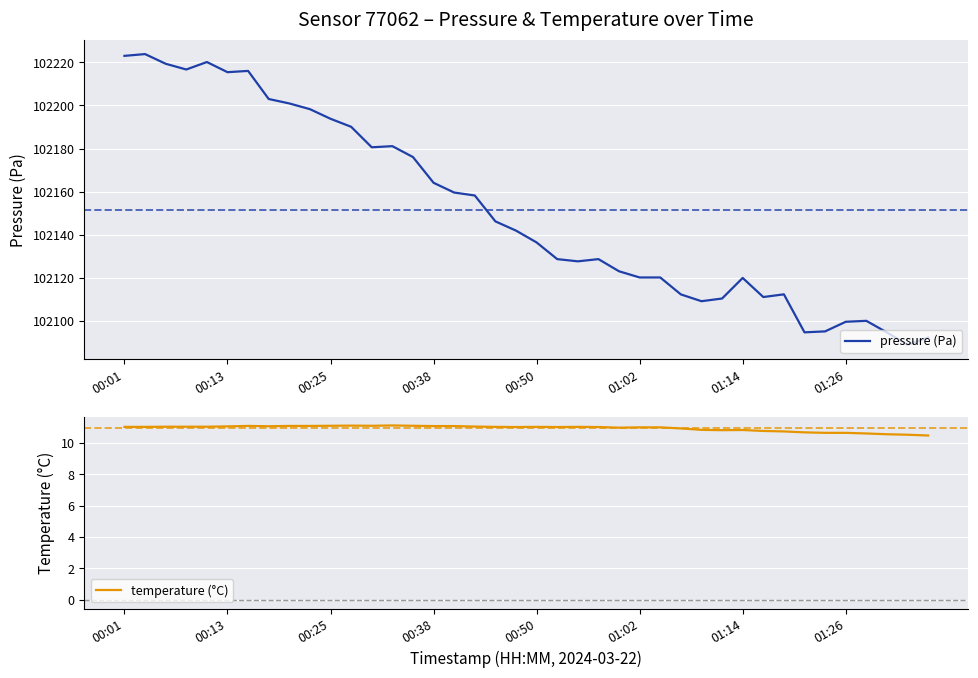

What is the maximum value for pressure (Pa)?

102223.9